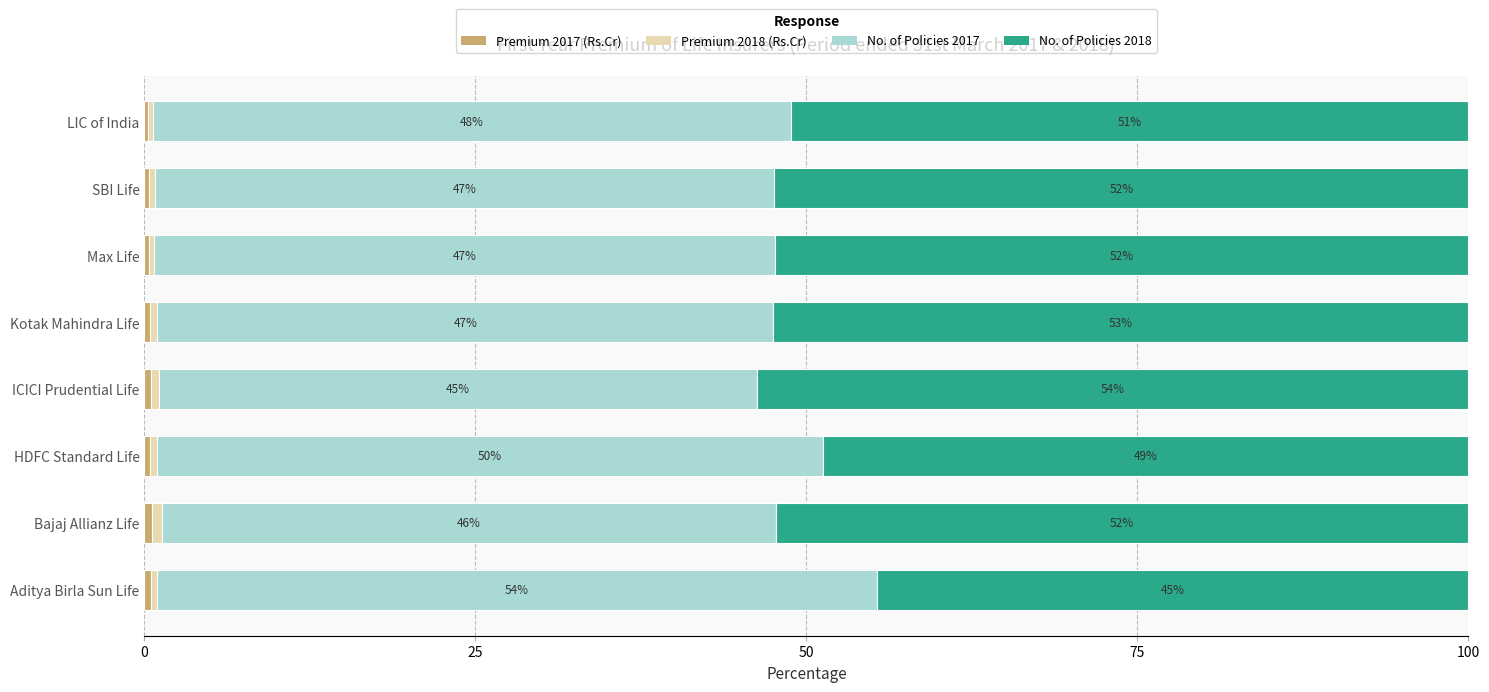

What is the total value across all series at HDFC Standard Life?

100.0